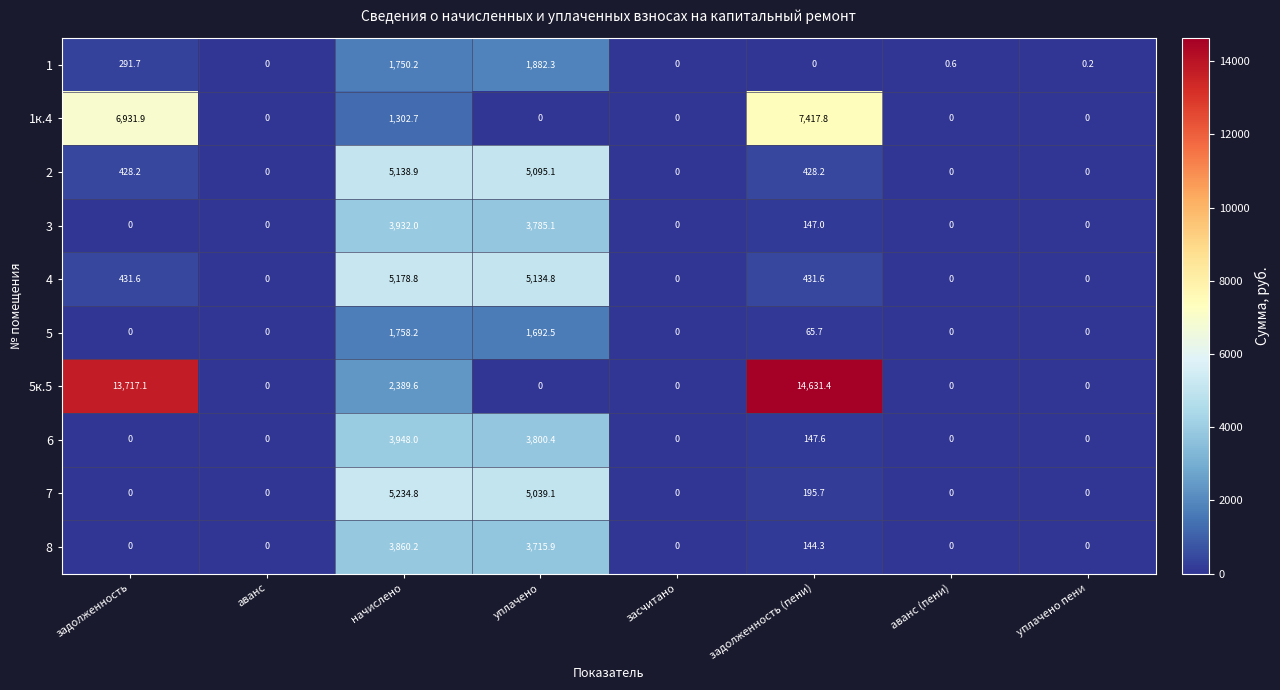

At which category is the sum across all series the highest?

начислено